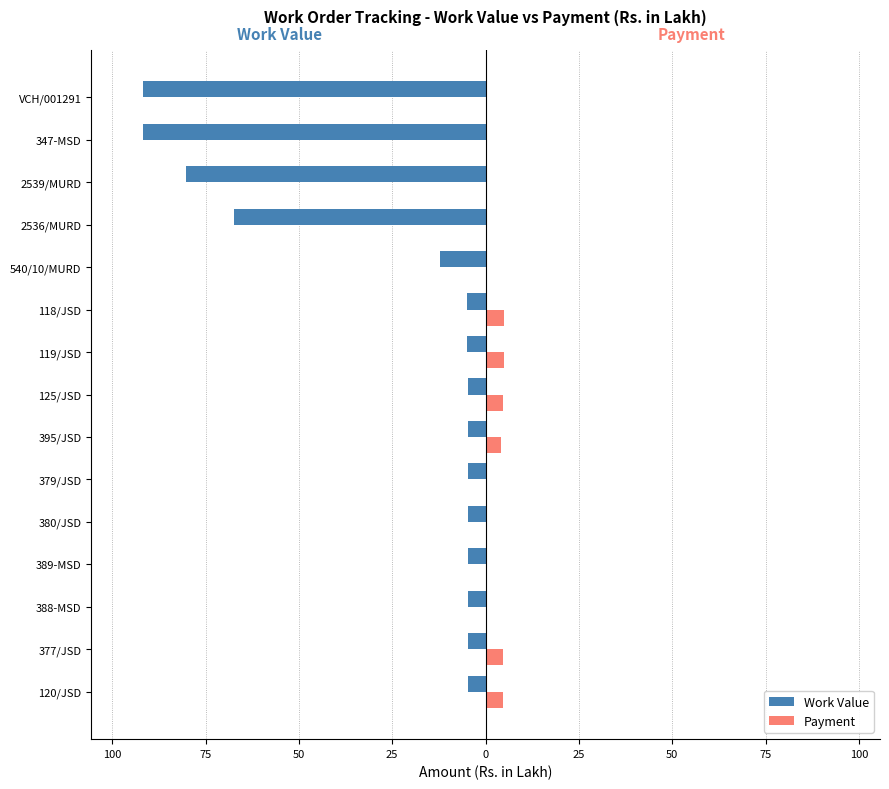

What are all the series names shown in the legend?

Work Value, Payment